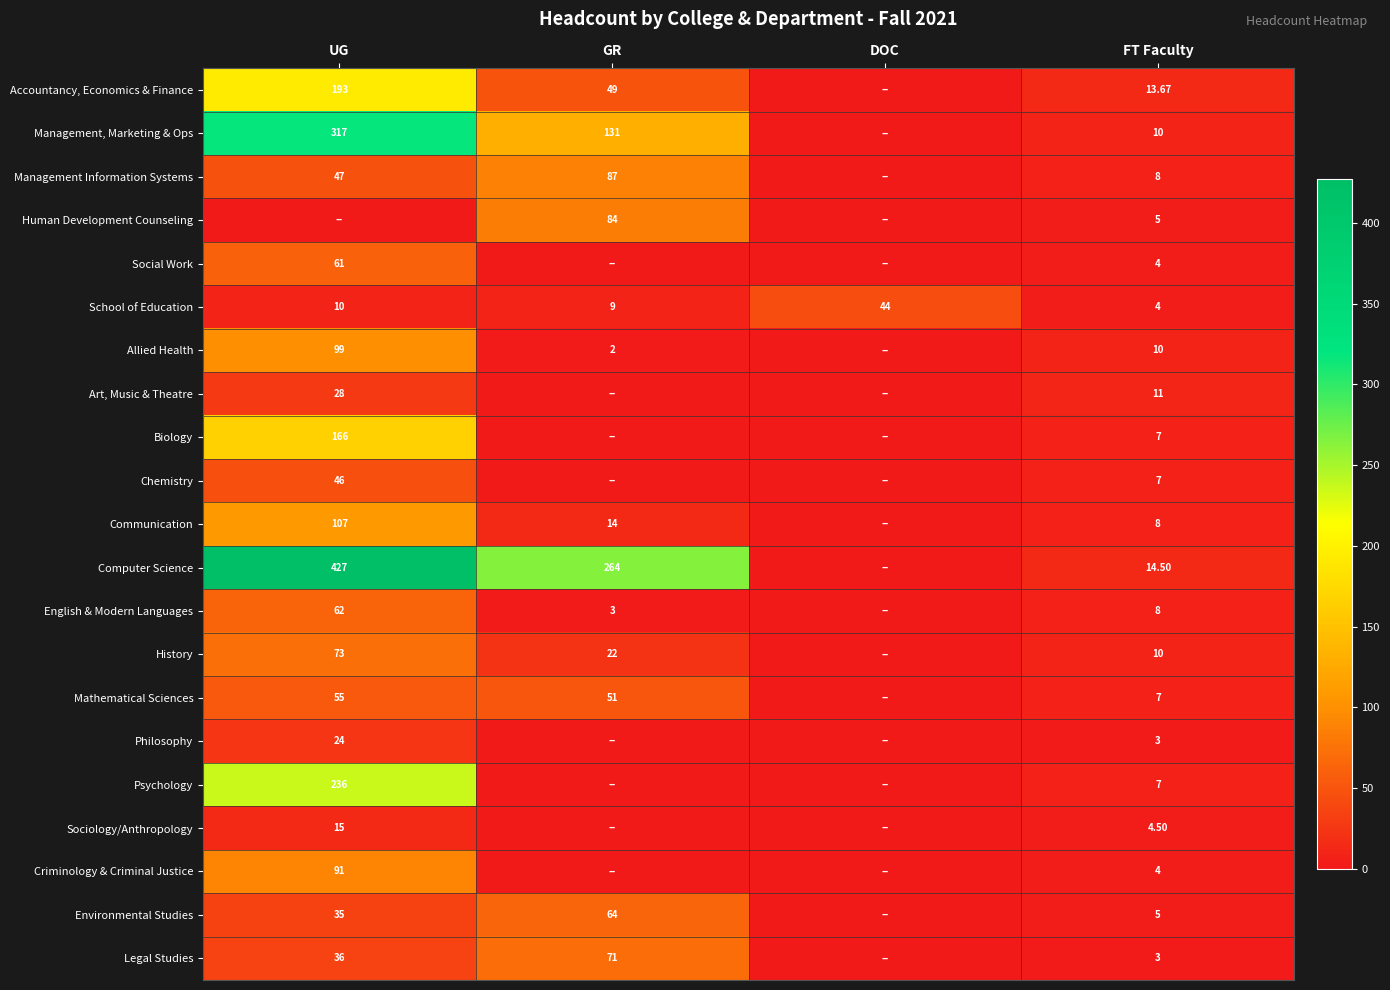

Is the value of Chemistry at UG greater than the value of Management Information Systems at GR?

No